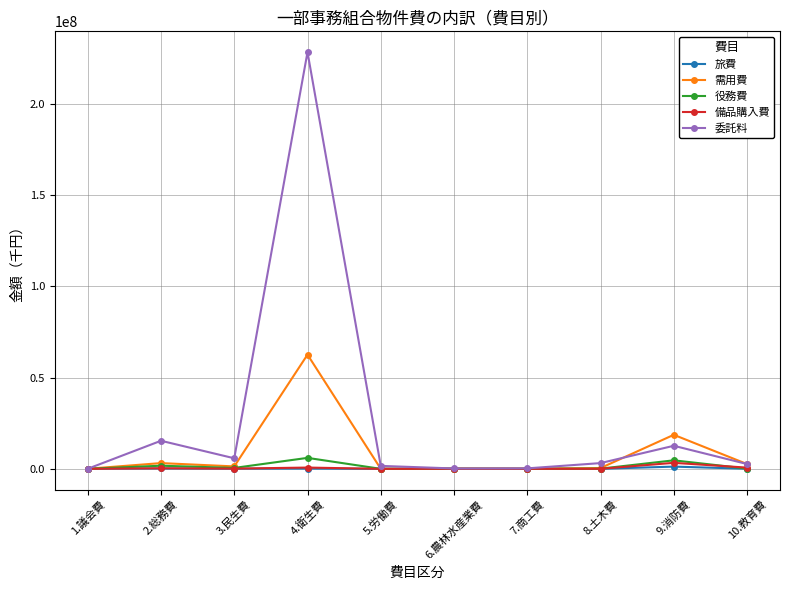

What are all the series names shown in the legend?

旅費, 需用費, 役務費, 備品購入費, 委託料